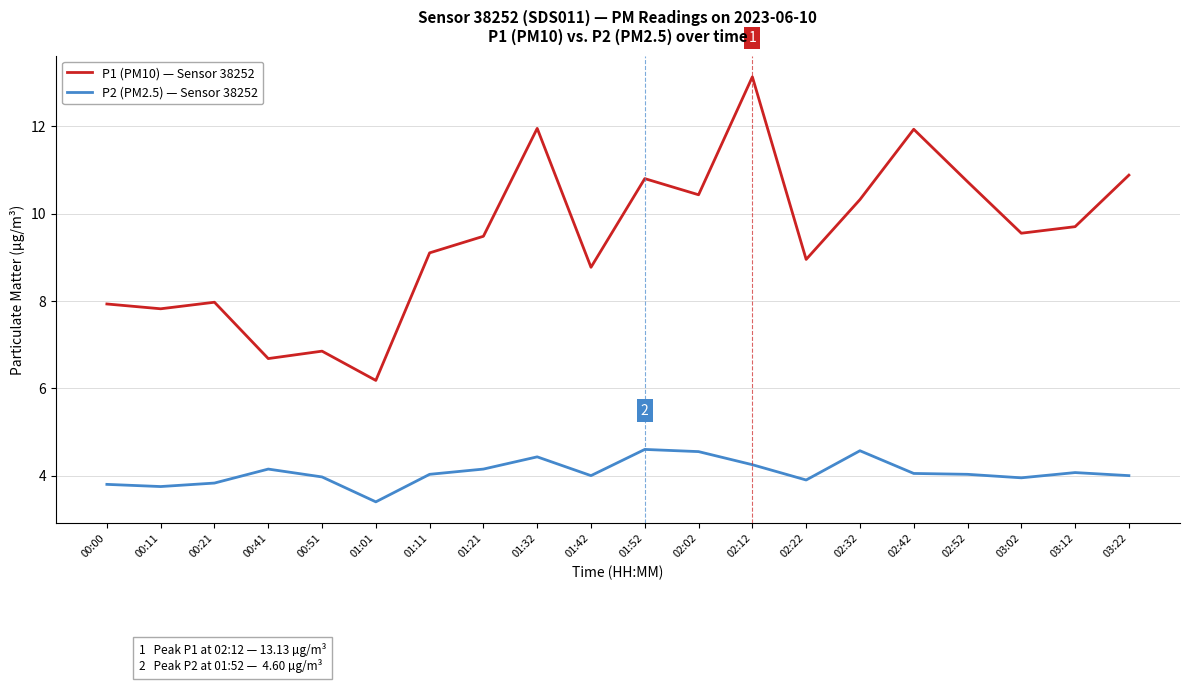

Which category has the lowest value in the P1 (PM10) — Sensor 38252 series?

01:01